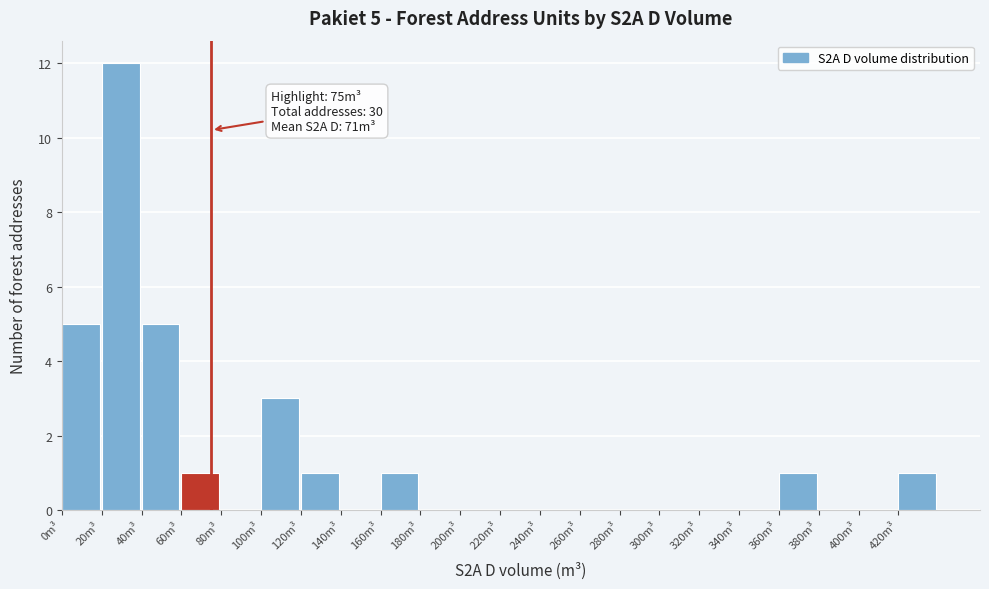

Which range on the x-axis has the tallest bar?

20 to 40